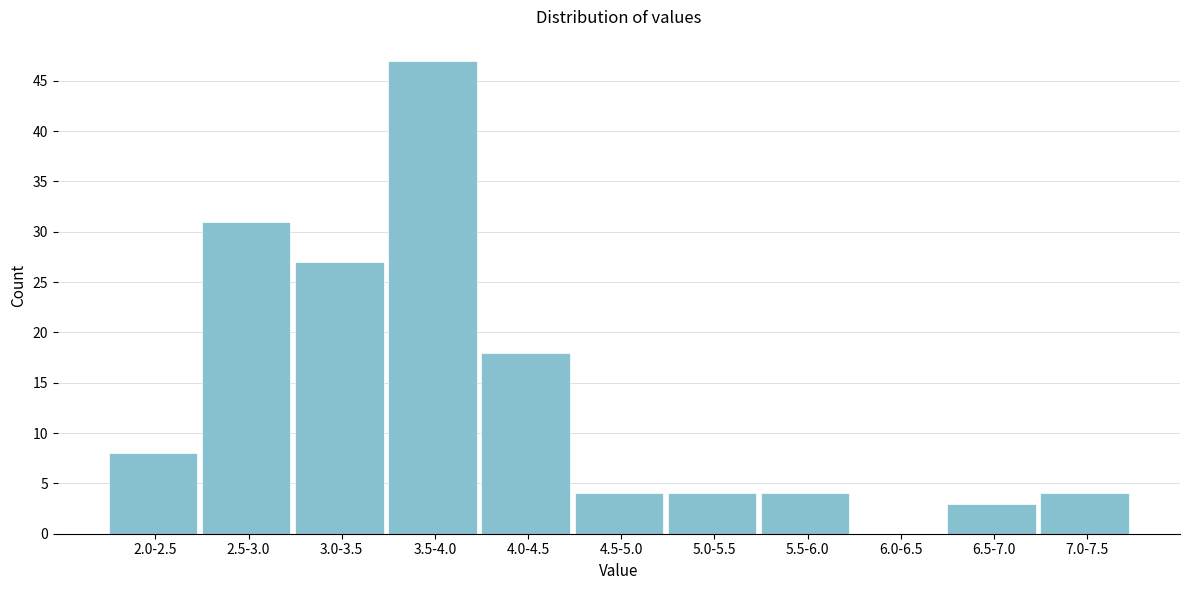

Reading left to right, what are all the values shown in this chart?

2.0-2.5=8	2.5-3.0=31	3.0-3.5=27	3.5-4.0=47	4.0-4.5=18	4.5-5.0=4	5.0-5.5=4	5.5-6.0=4	6.0-6.5=0	6.5-7.0=3	7.0-7.5=4